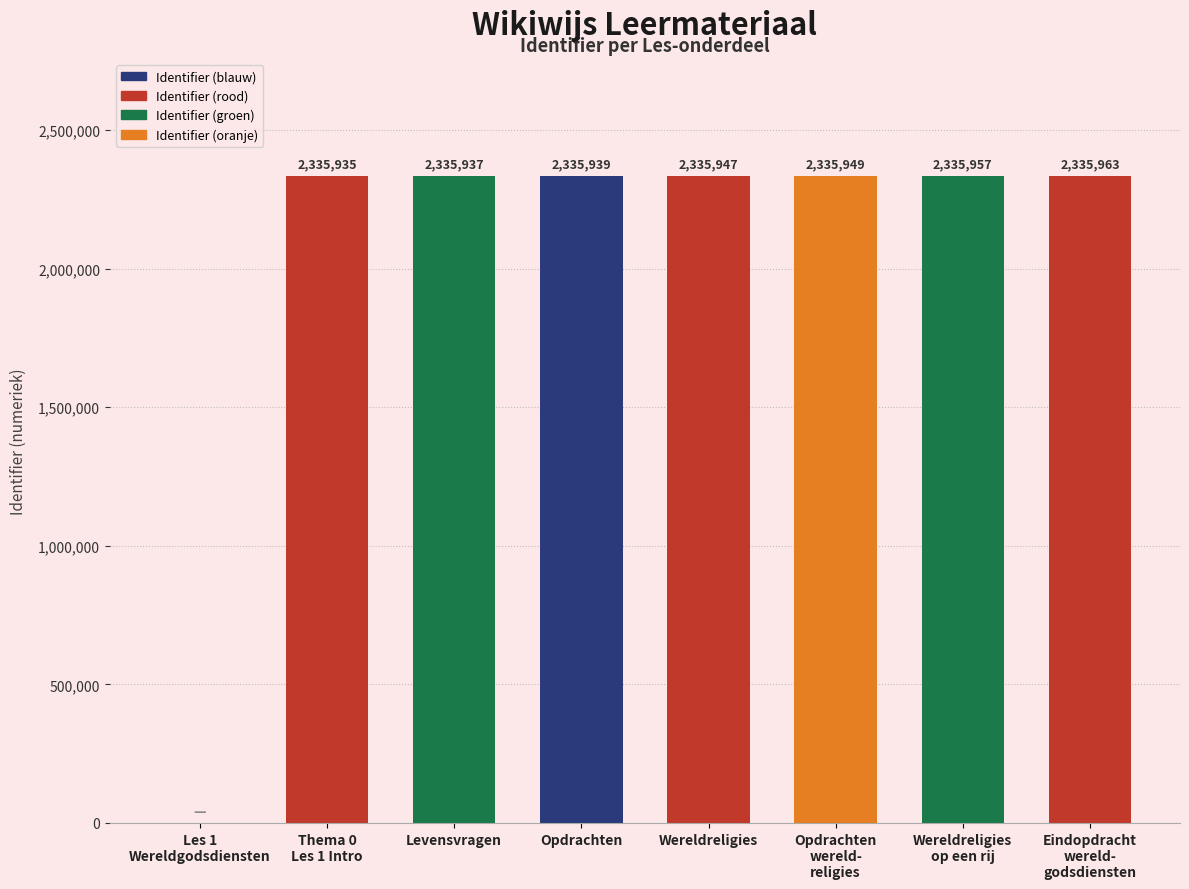

The chart shows a value of 2335937 at Levensvragen. True or false?

True